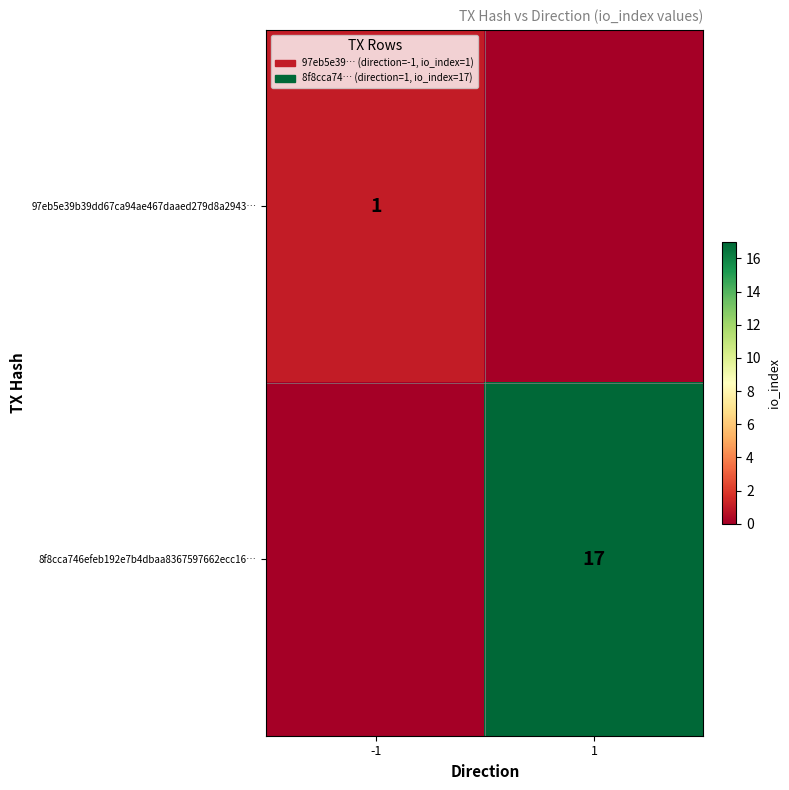

The 8f8cca746efeb192e7b4dbaa8367597662ecc16… series shows 17 at 1. True or false?

True